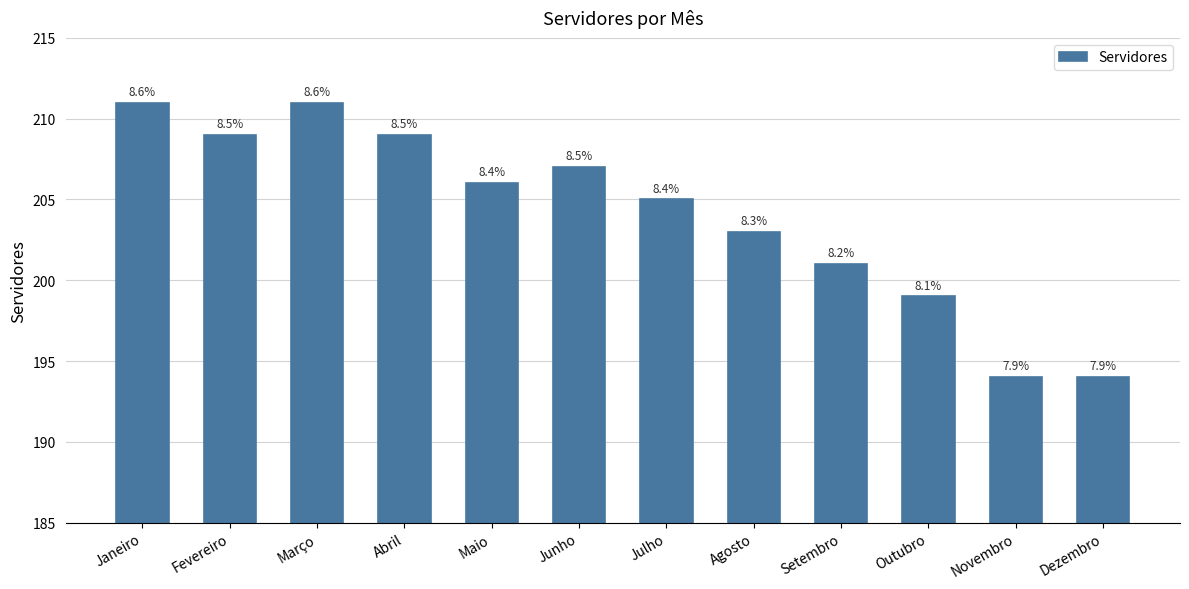

What is the ratio of the value at Junho to the value at Outubro?

1.0